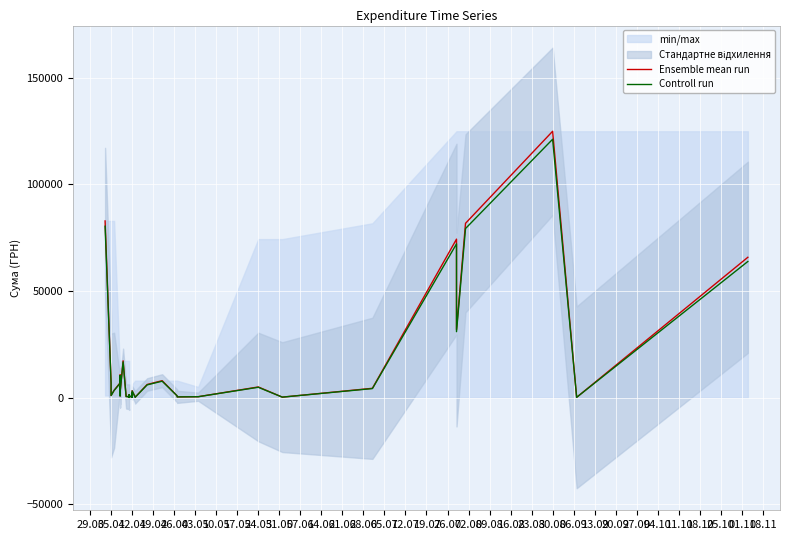

At how many categories does at least one series exceed 52117?

5